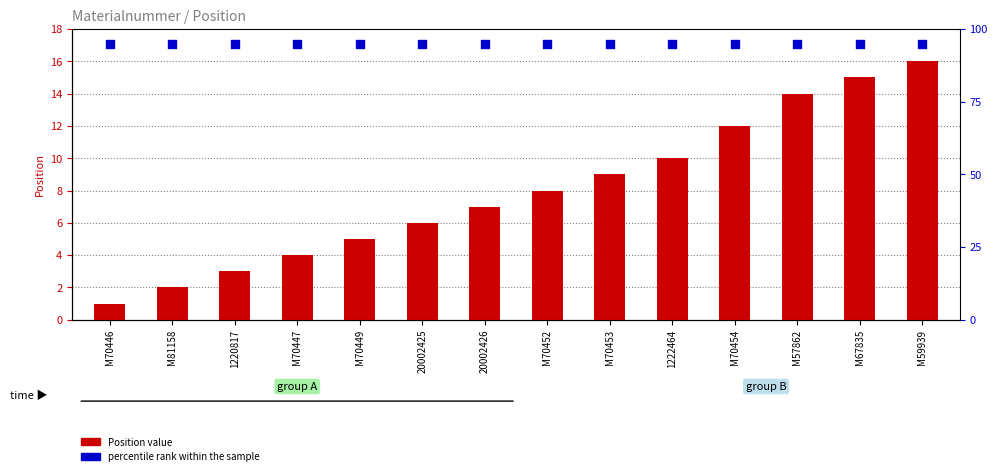

What are all the series names shown in the legend?

Position, percentile rank within the sample